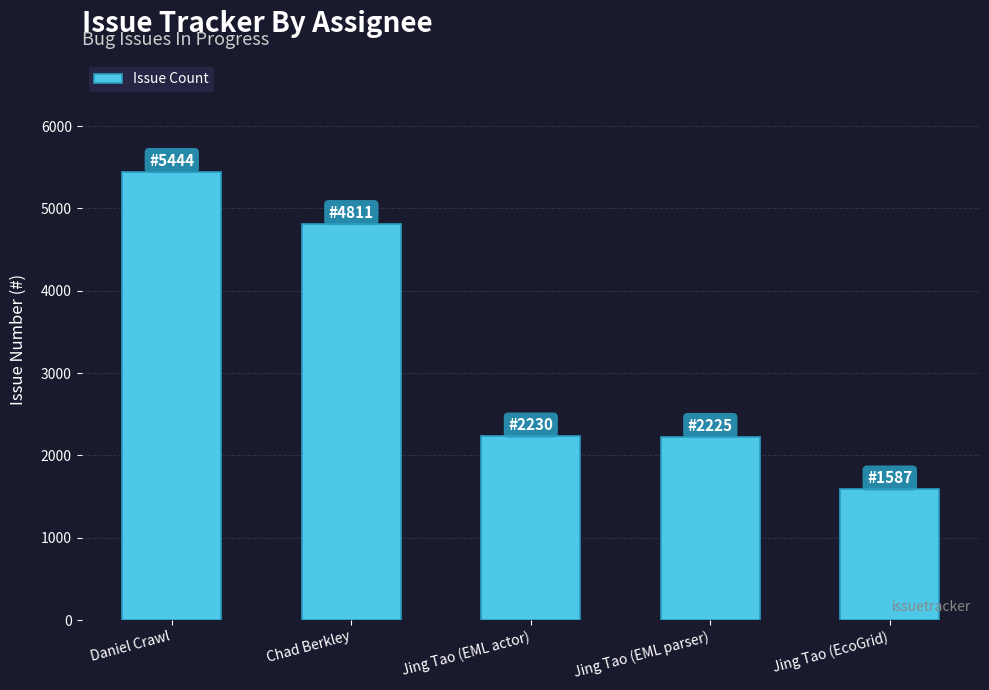

What position from the right is Daniel Crawl?

5